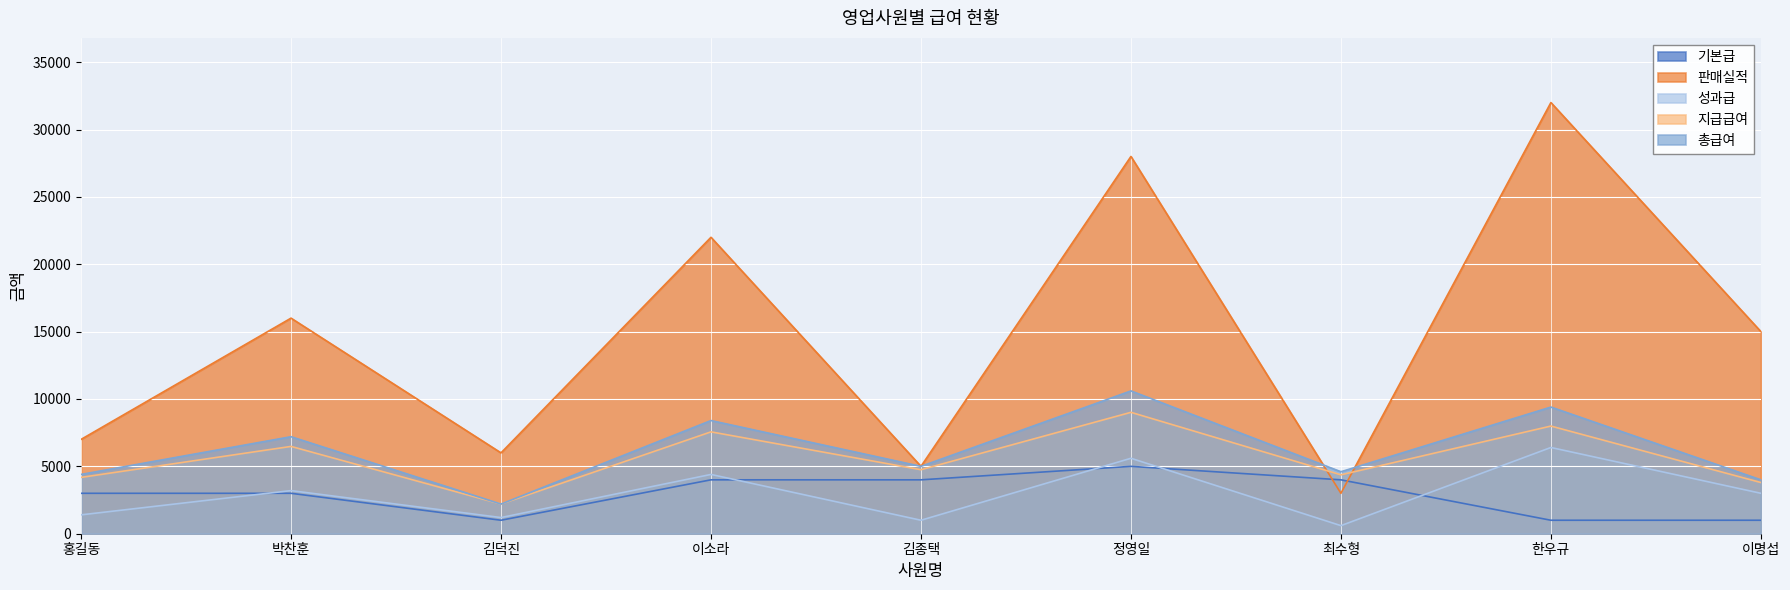

How many interior local valleys does the 판매실적 series have?

3